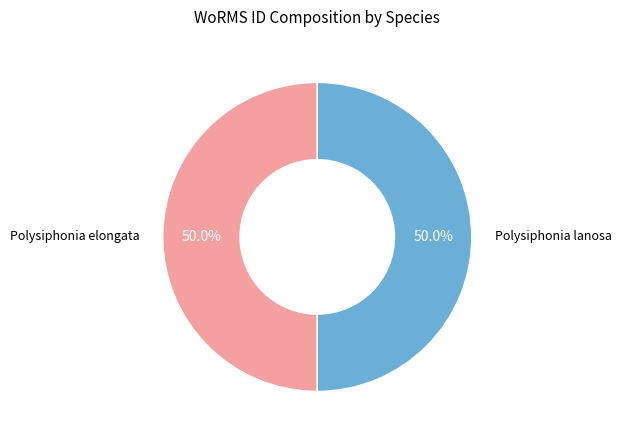

What is the smallest slice in the pie chart?

Polysiphonia elongata